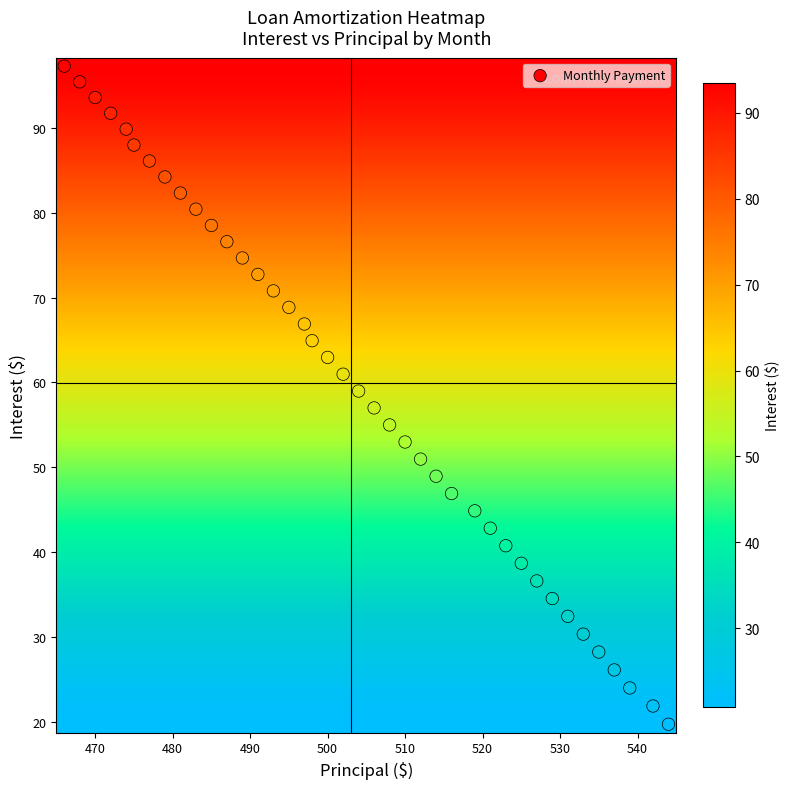

How many distinct data groups are displayed?

1